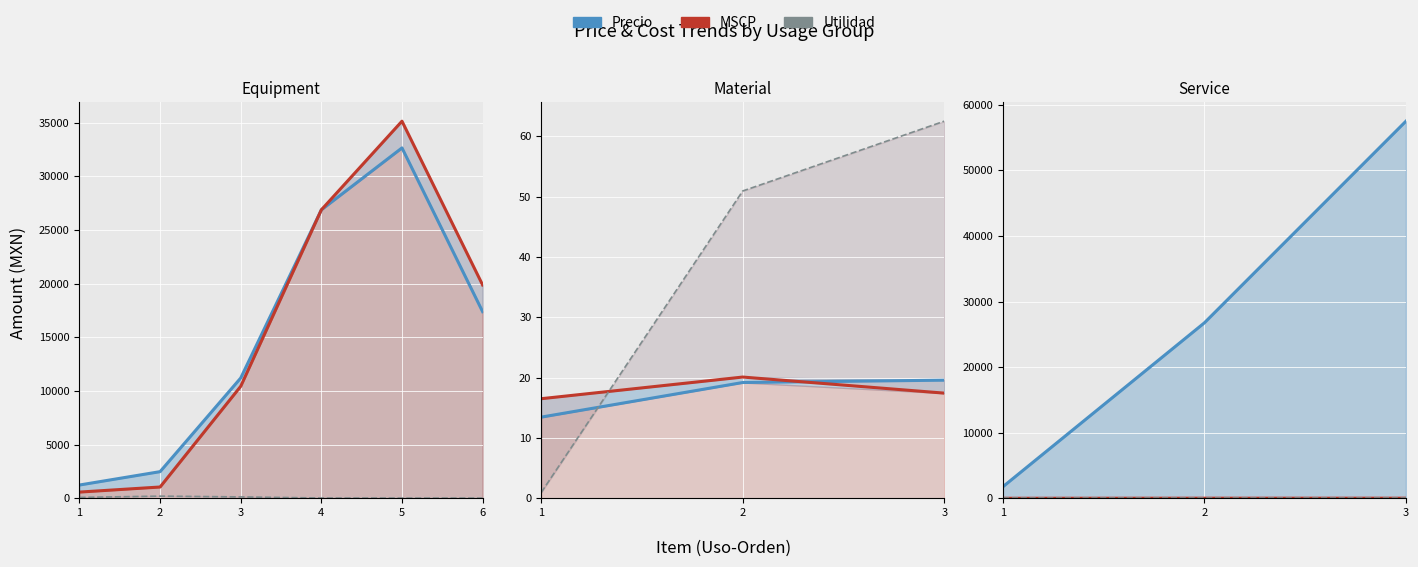

Which series changed the most between 1 and 3?

Precio